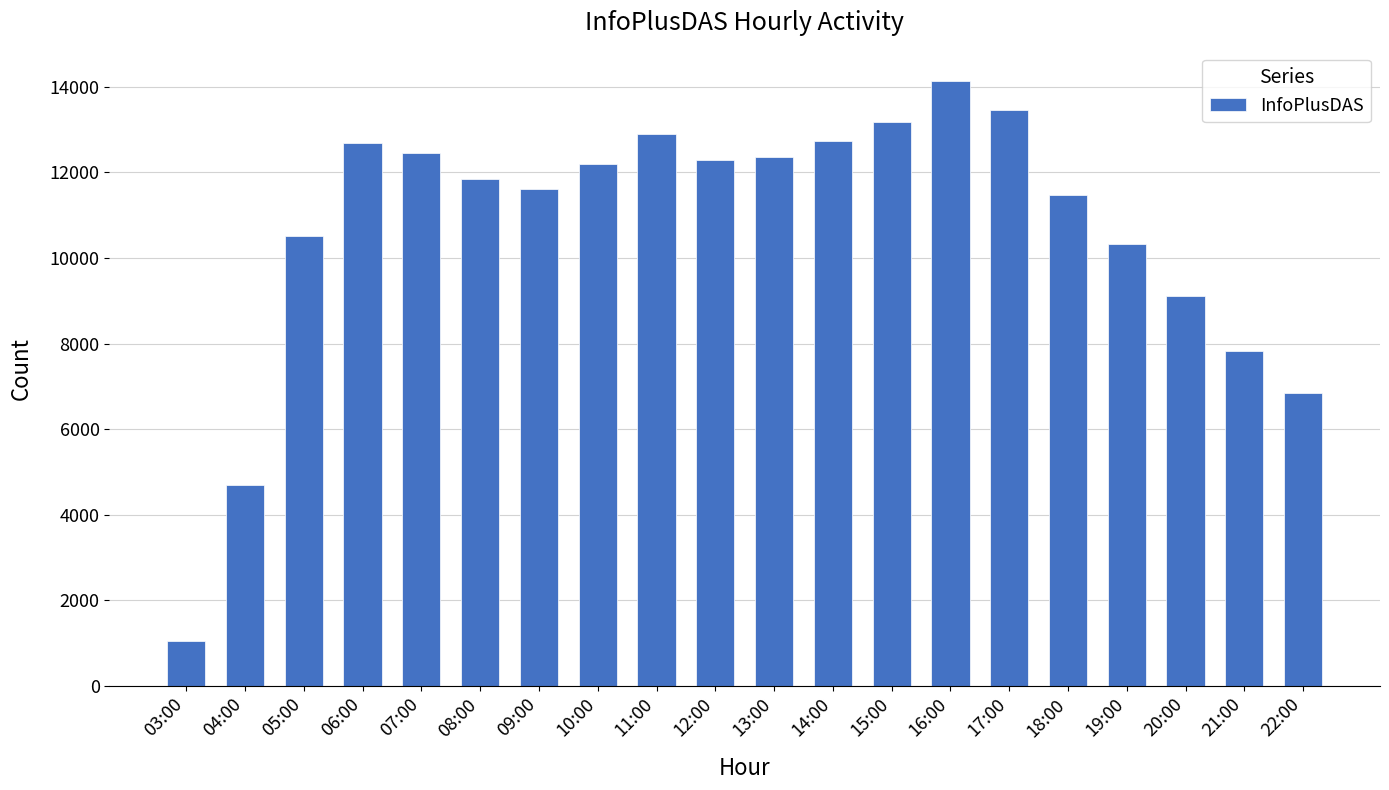

Between 03:00 and 20:00, which is larger?

20:00